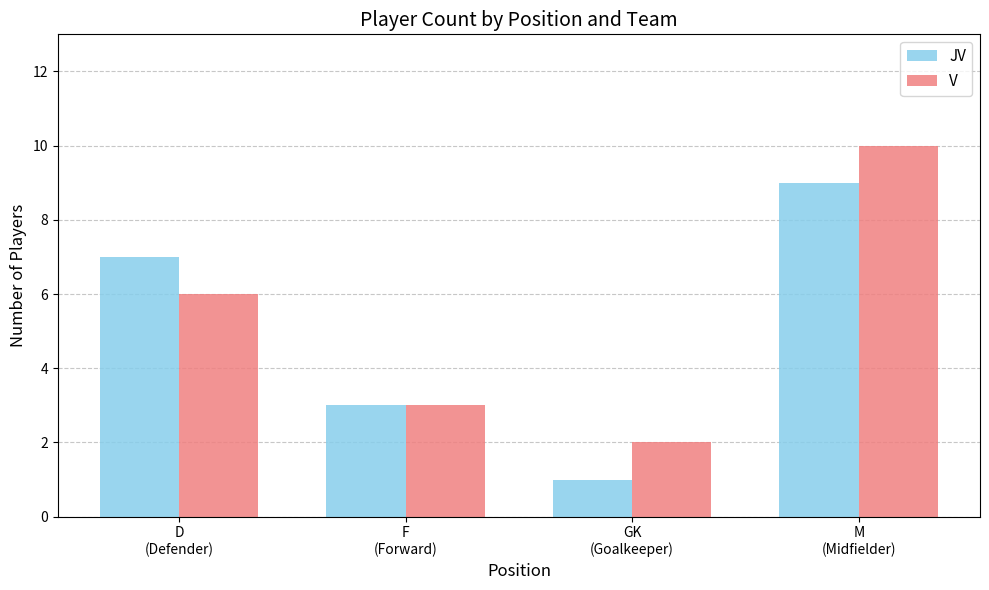

Reading right to left, list all the values displayed in this chart.

JV: 9	1	3	7
V: 10	2	3	6